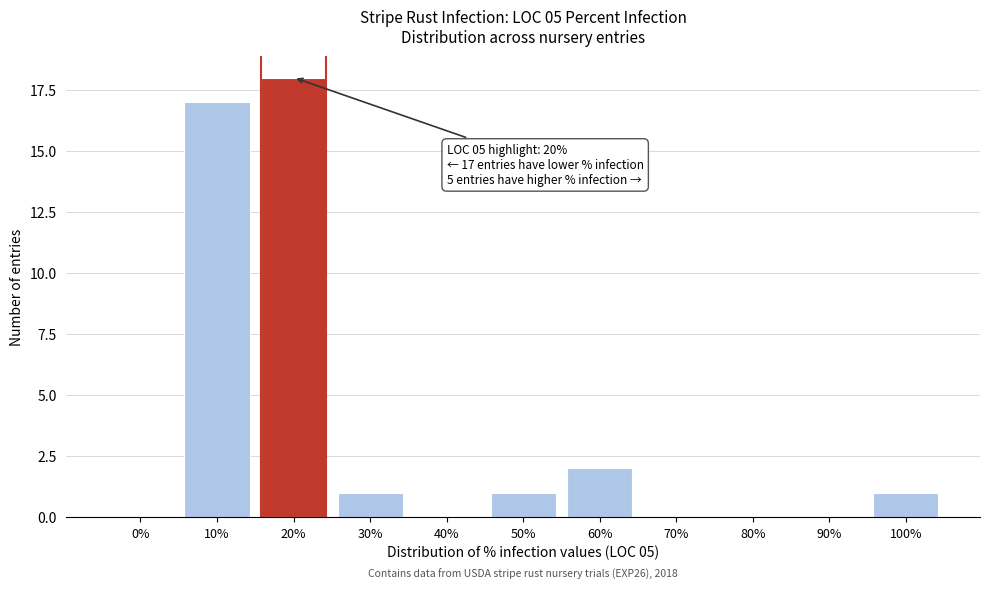

Reading right to left, list all the values displayed in this chart.

100%=1	90%=0	80%=0	70%=0	60%=2	50%=1	40%=0	30%=1	20%=18	10%=17	0%=0